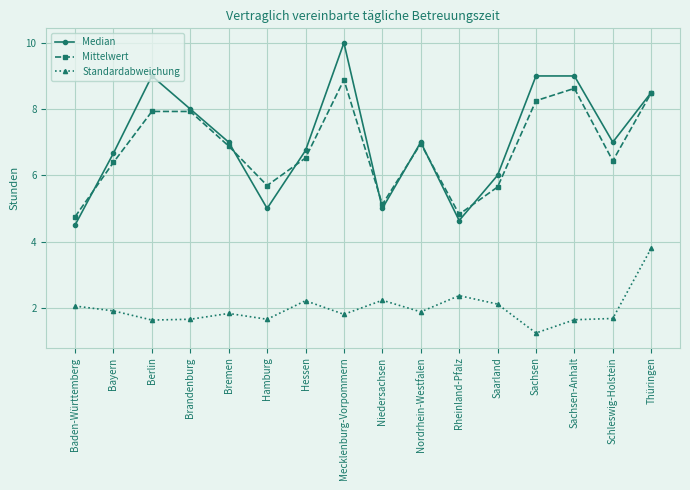

What is the total value across all series at Bremen?

15.7